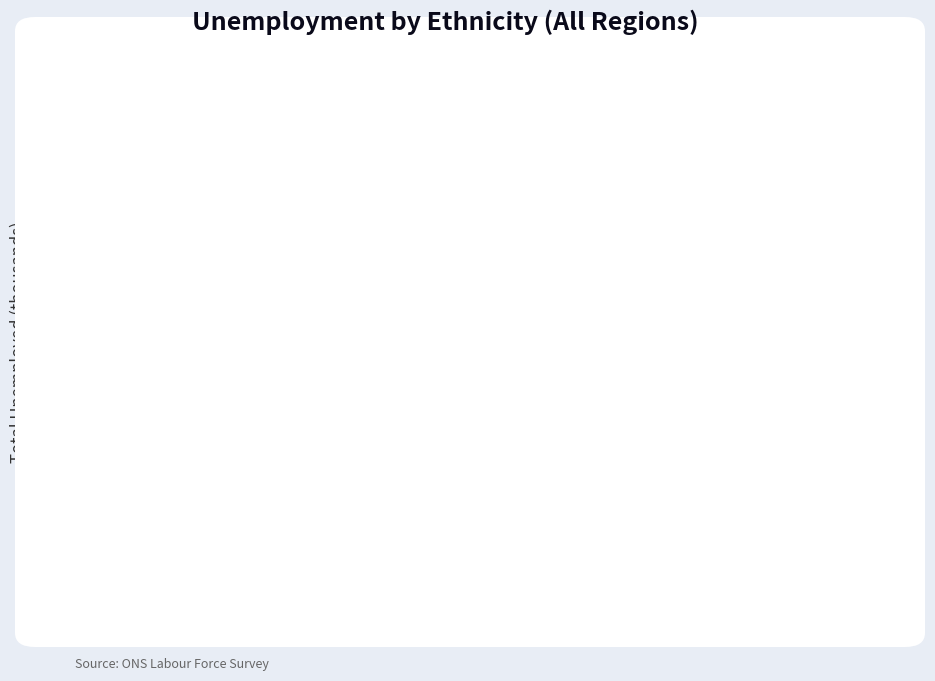

What is the label of the 1st bar from the right?

Other than White